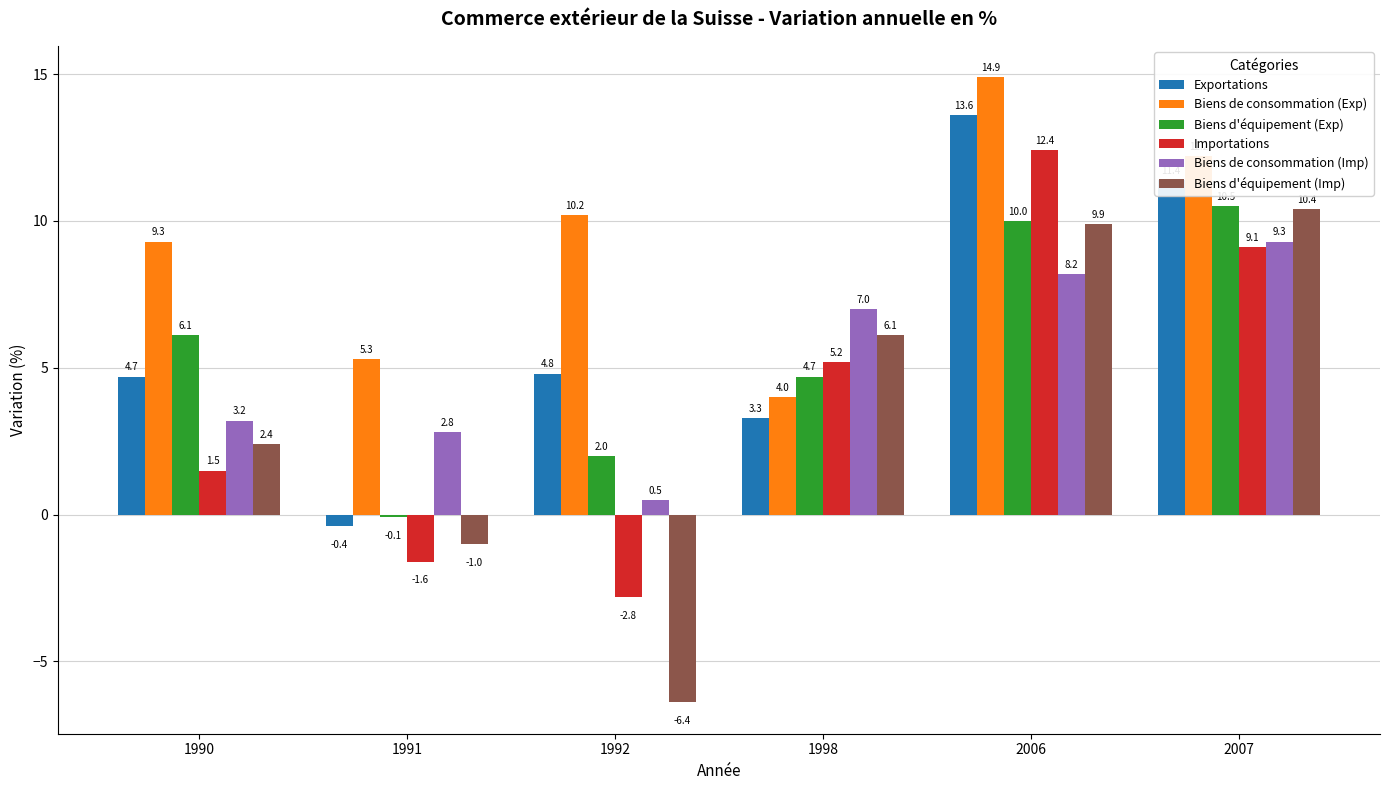

Reading left to right, transcribe all the data shown in this chart.

Exportations: 4.7	-0.4	4.8	3.3	13.6	11.4
Biens de consommation (Exp): 9.3	5.3	10.2	4.0	14.9	12.2
Biens d'équipement (Exp): 6.1	-0.1	2.0	4.7	10.0	10.5
Importations: 1.5	-1.6	-2.8	5.2	12.4	9.1
Biens de consommation (Imp): 3.2	2.8	0.5	7.0	8.2	9.3
Biens d'équipement (Imp): 2.4	-1.0	-6.4	6.1	9.9	10.4